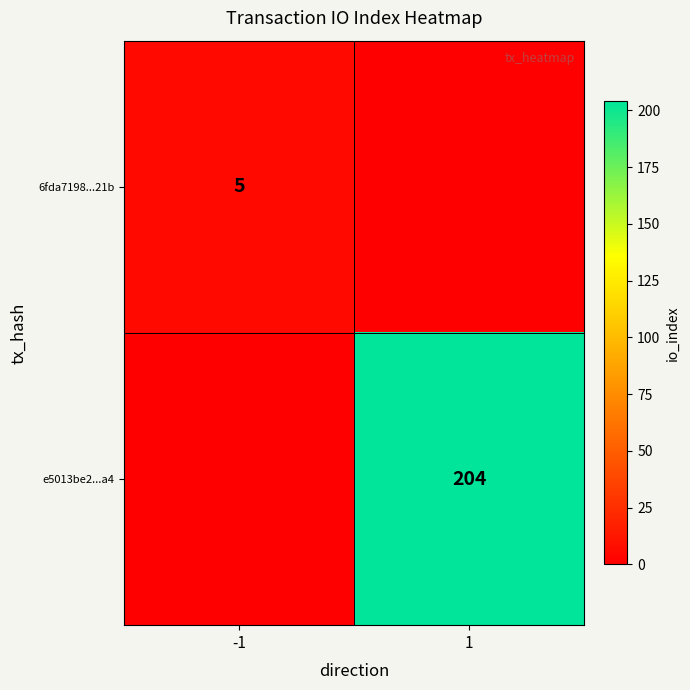

What is the total value across all series at -1?

5